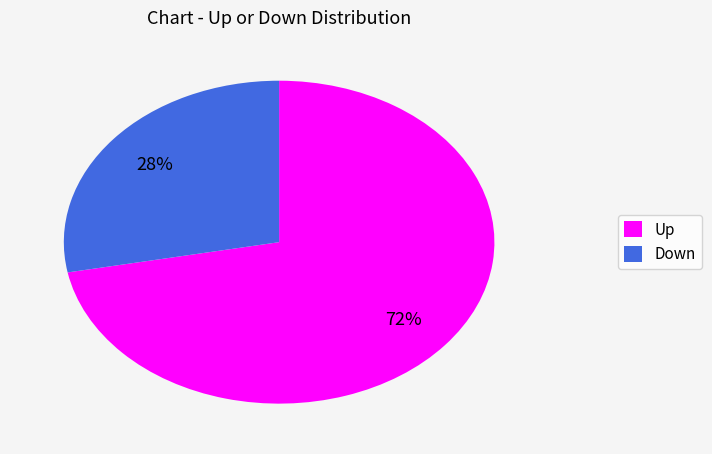

How many slices are in this pie chart?

2